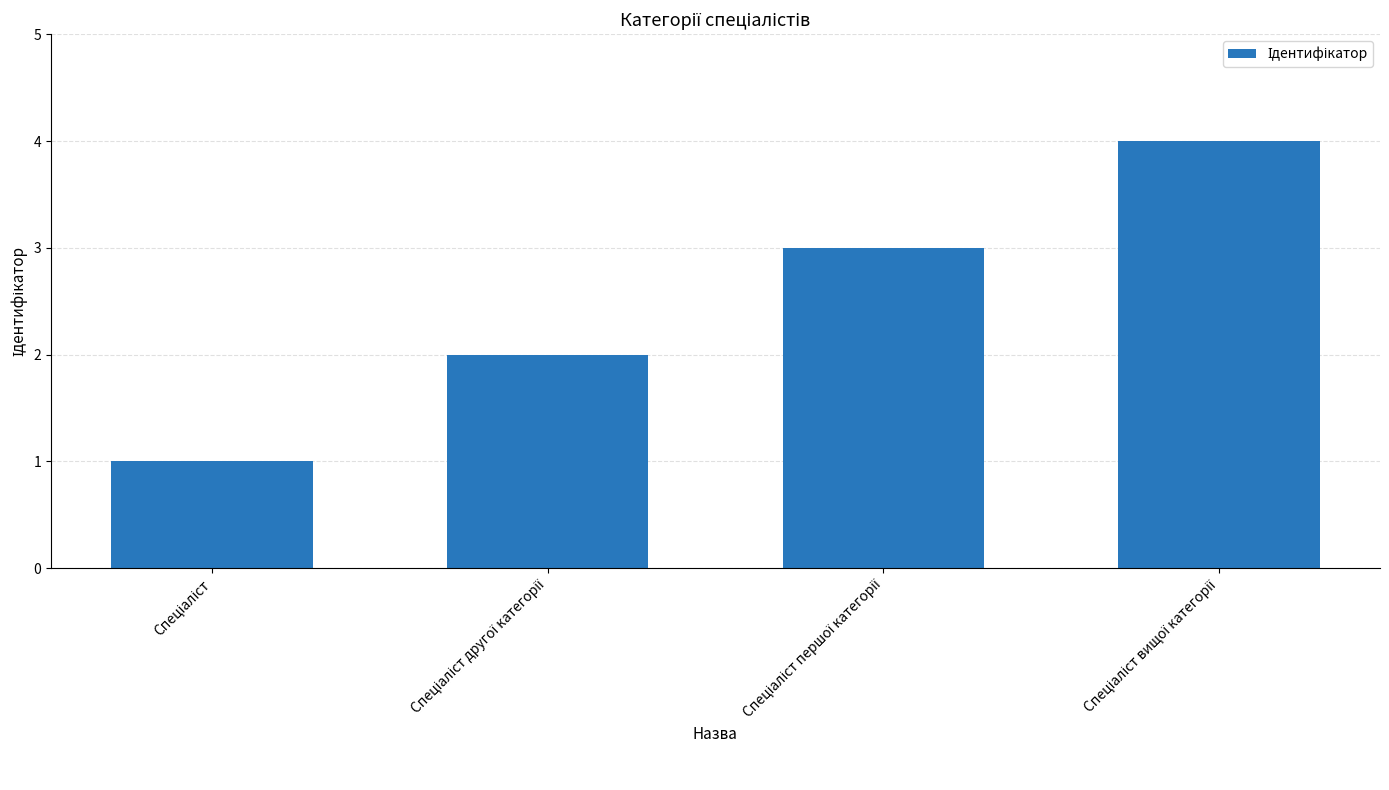

What is the greatest value displayed?

4